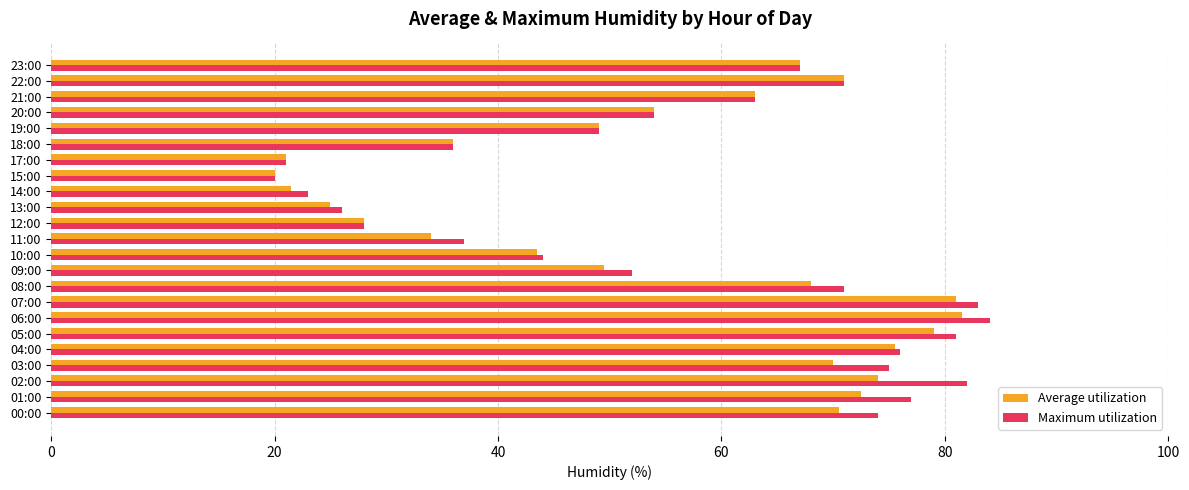

The value of Average utilization at 18:00 is 36.0. True or false?

True